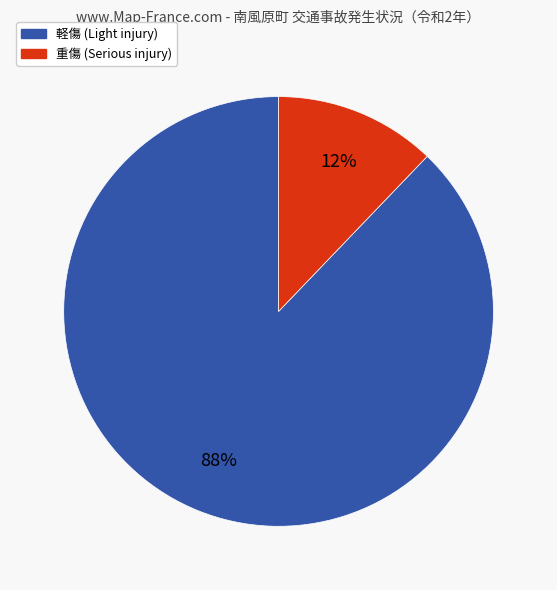

To the nearest percent, what is the difference between the largest and smallest slice percentages?

76%